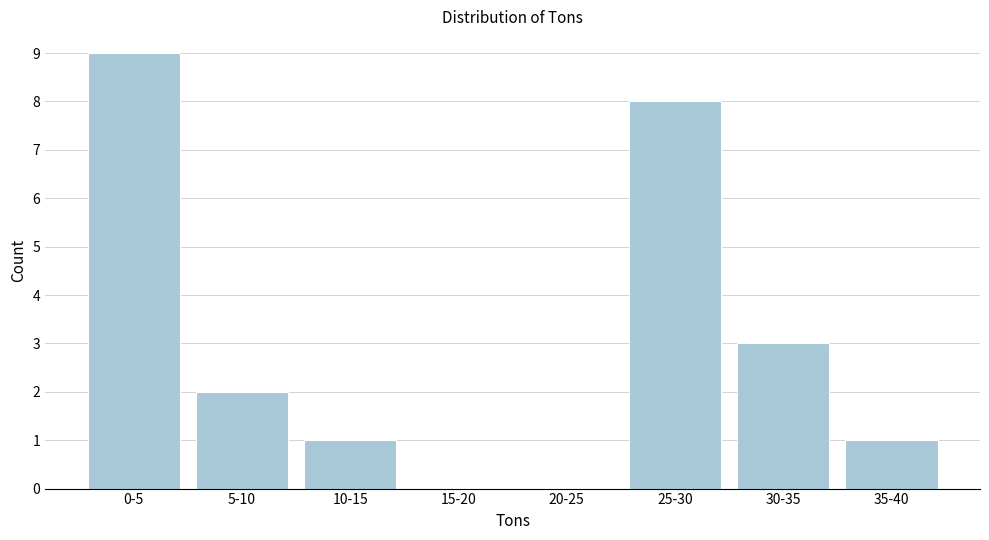

Reading right to left, what are all the values shown in this chart?

35-40=1	30-35=3	25-30=8	20-25=0	15-20=0	10-15=1	5-10=2	0-5=9